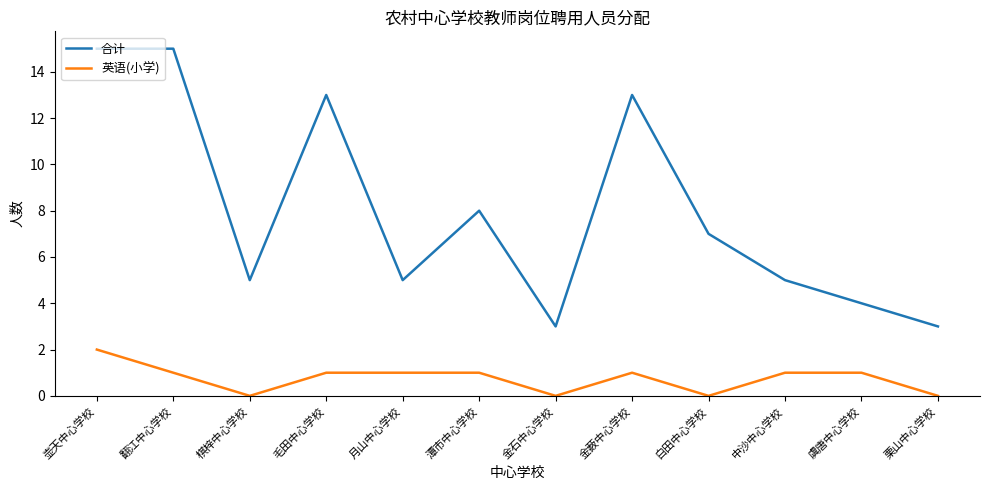

What is the difference between the maximum and minimum values in the 合计 series?

12